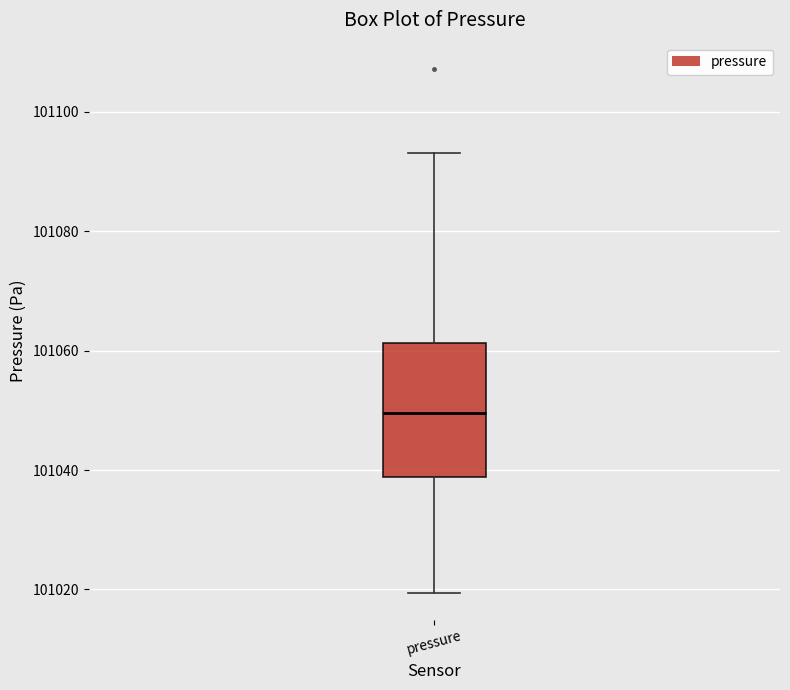

Transcribe this box plot: give where the median line is, the range the box spans, and where the two whiskers end, as read against the y-axis. The values are not printed on the chart, so give them approximately, as read against the axis.

median 101050, box 101038 to 101062, whiskers 101020 to 101094